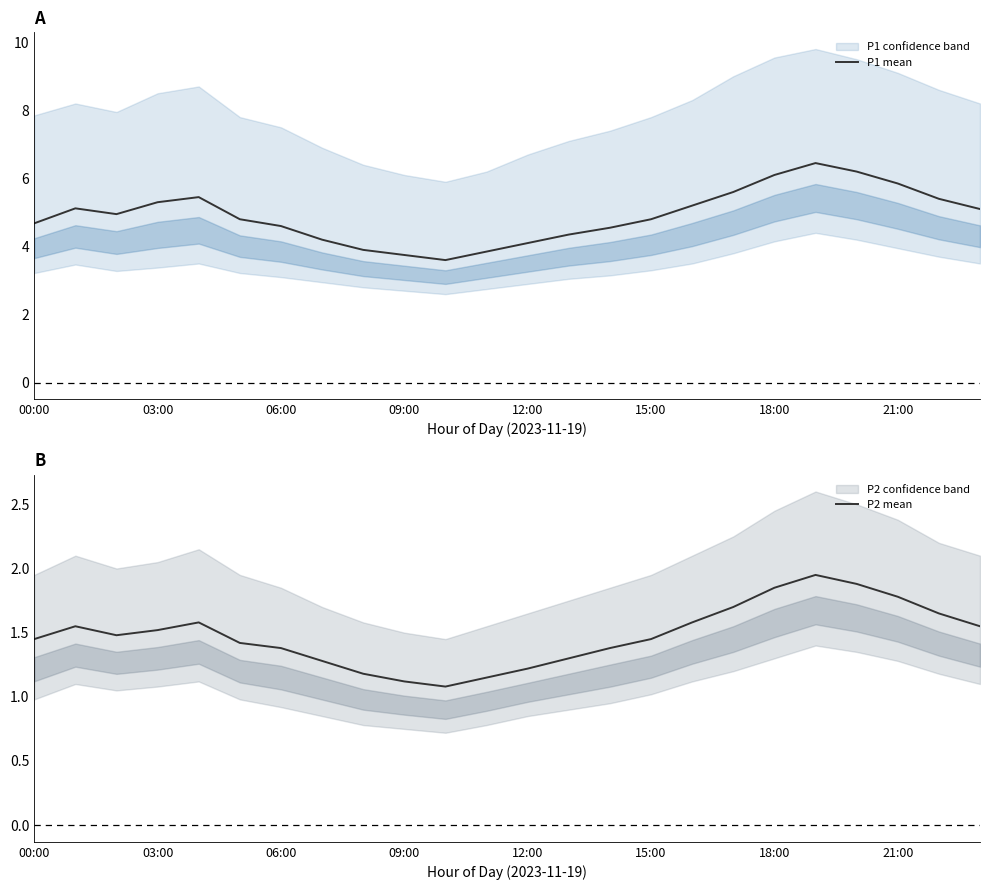

Which category has the lowest value in the P1 mean series?

10